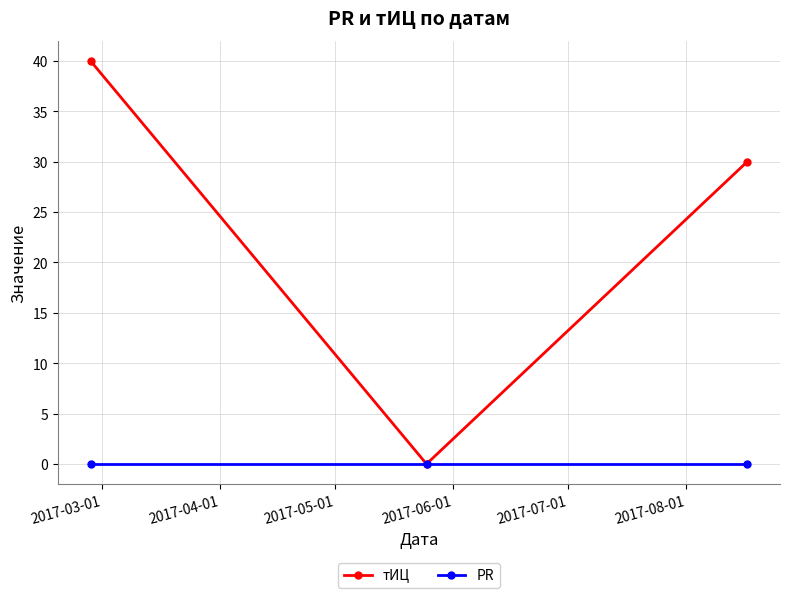

List the series in order of their peak value, lowest first.

PR, тИЦ